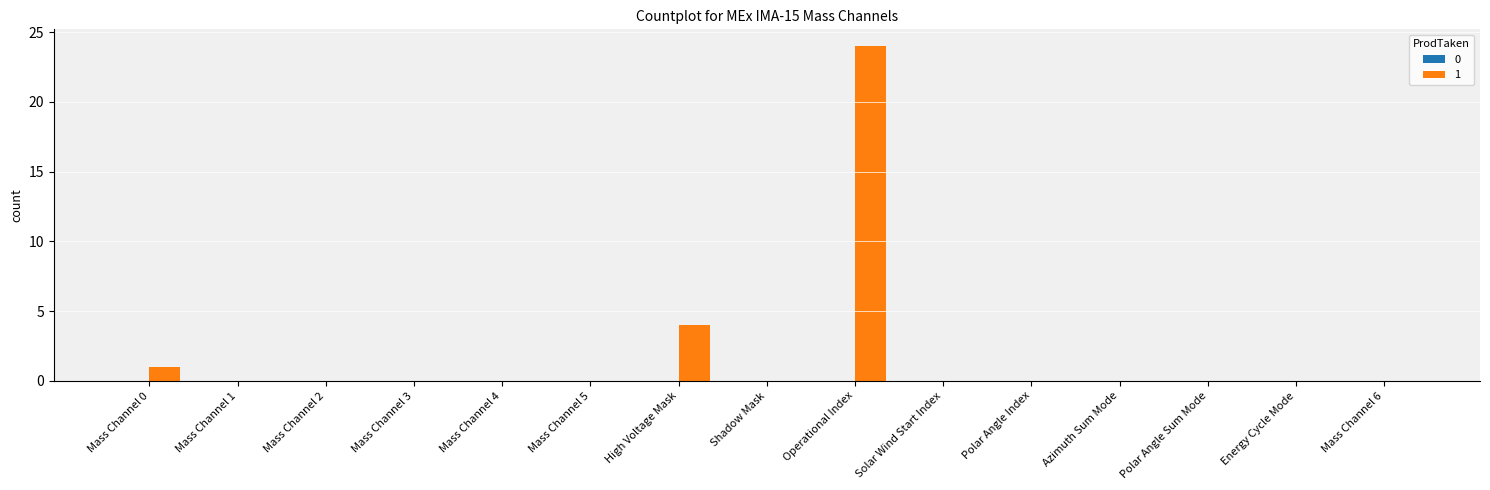

The chart shows a value of 0 at Mass Channel 6. True or false?

True